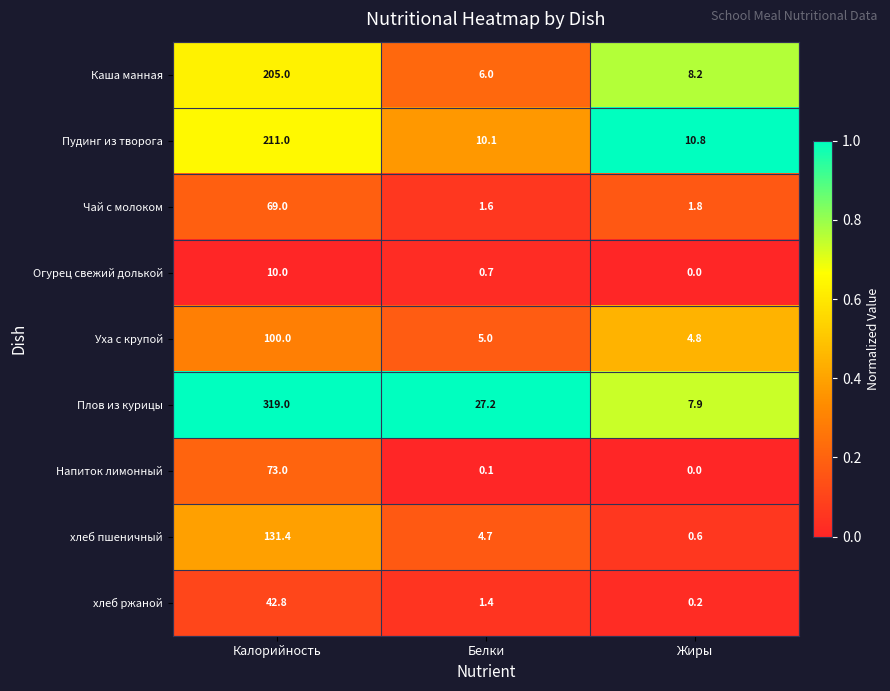

How many series are shown in this chart?

9